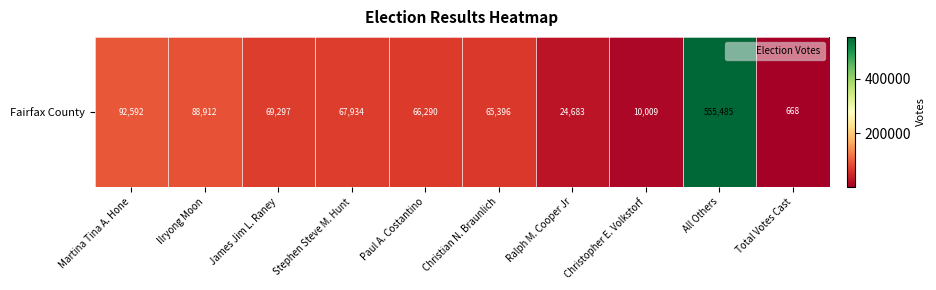

Count the number of data series in this chart.

1